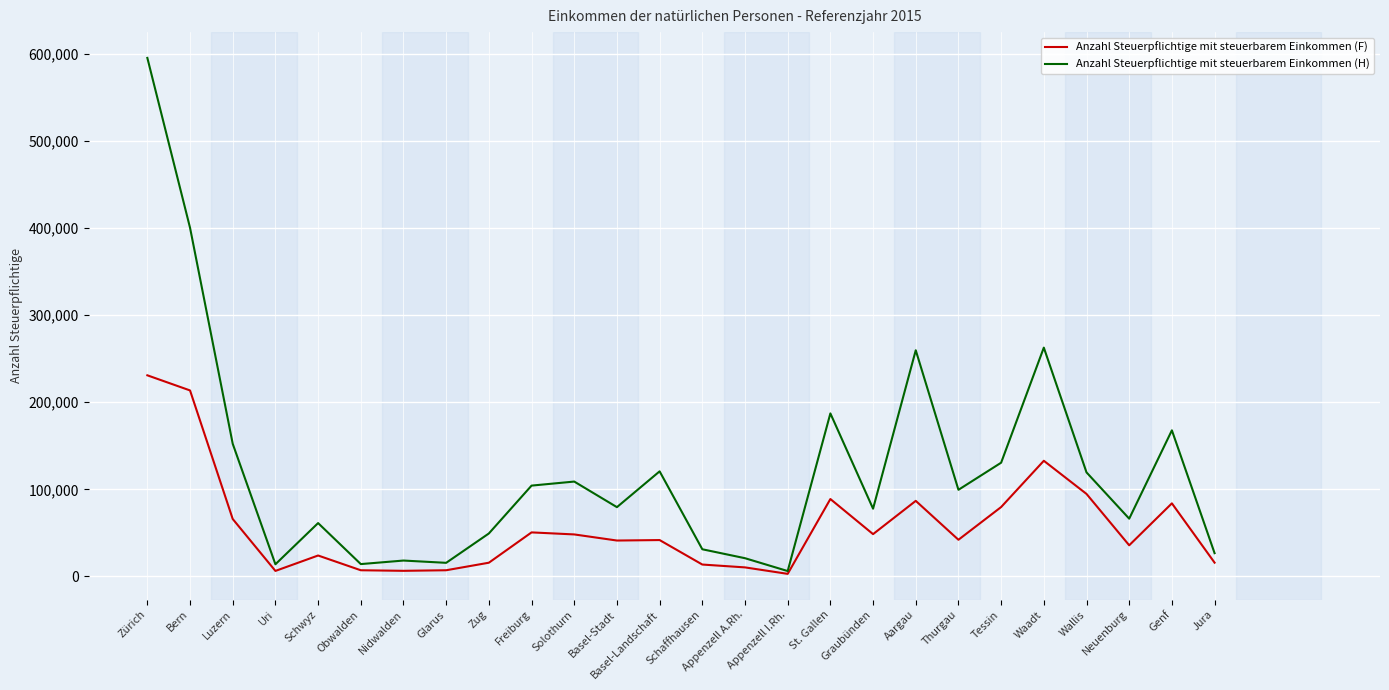

What is the maximum value for Anzahl Steuerpflichtige mit steuerbarem Einkommen (H)?

595516